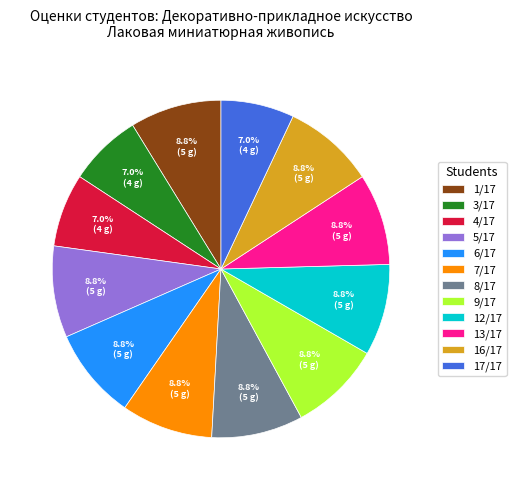

Does any single category account for the majority?

No